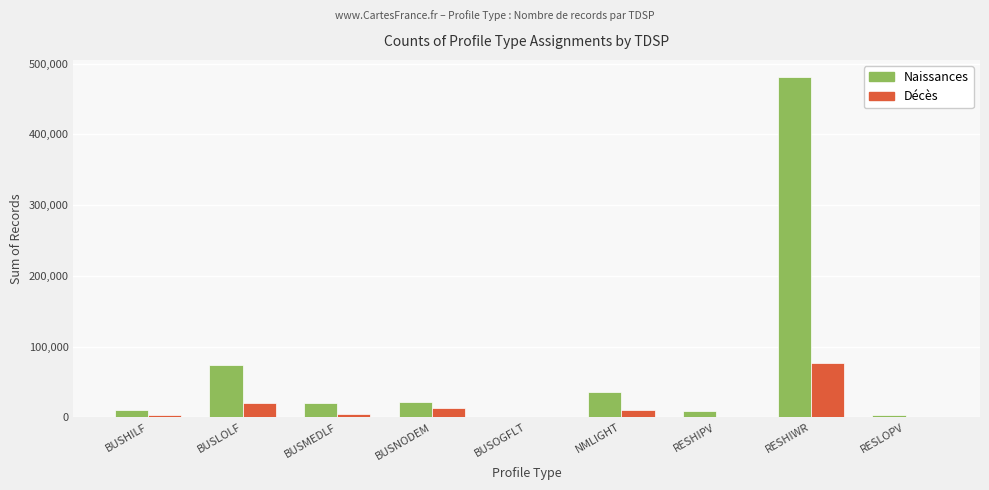

Between BUSMEDLF and RESHIWR, which series saw the biggest shift?

Naissances